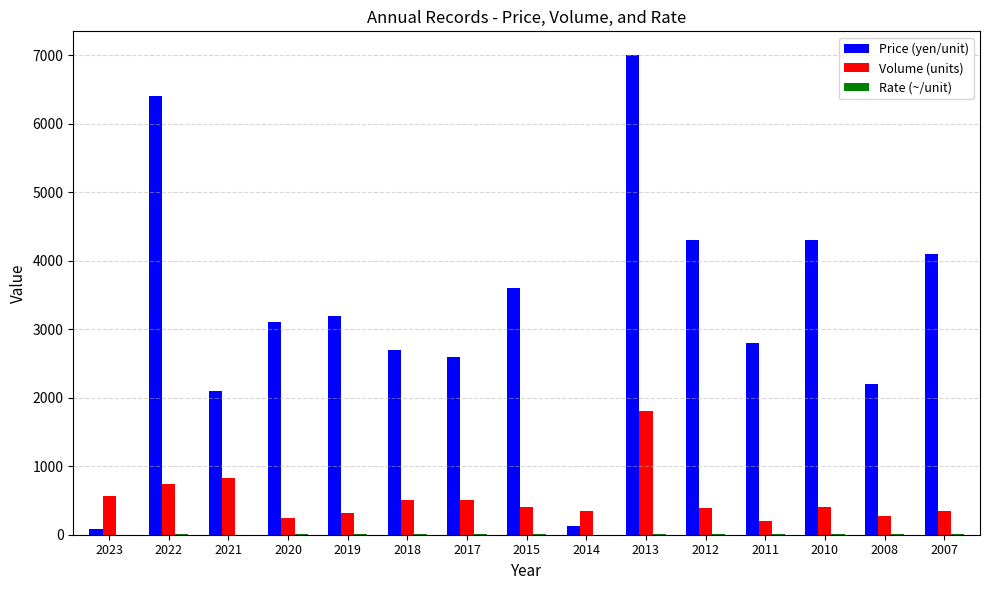

Between 2020 and 2011, which series saw the biggest shift?

Price (yen/unit)